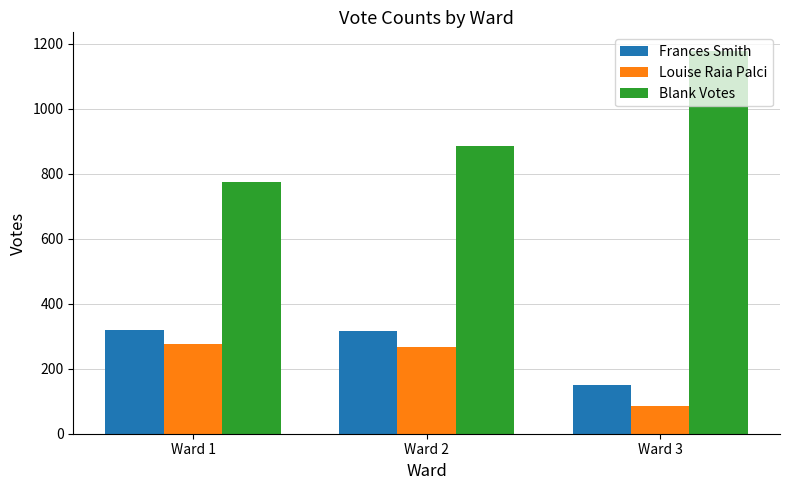

The value of Blank Votes at Ward 1 is 1045. True or false?

False